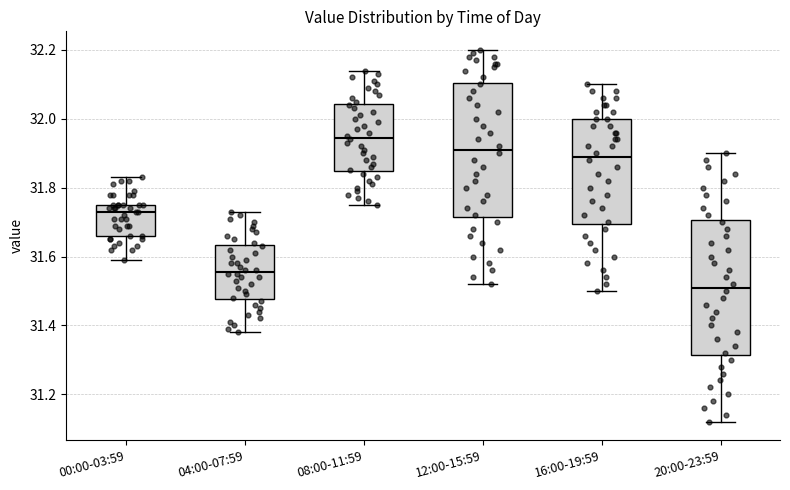

Which box's median line is the lowest?

20:00-23:59